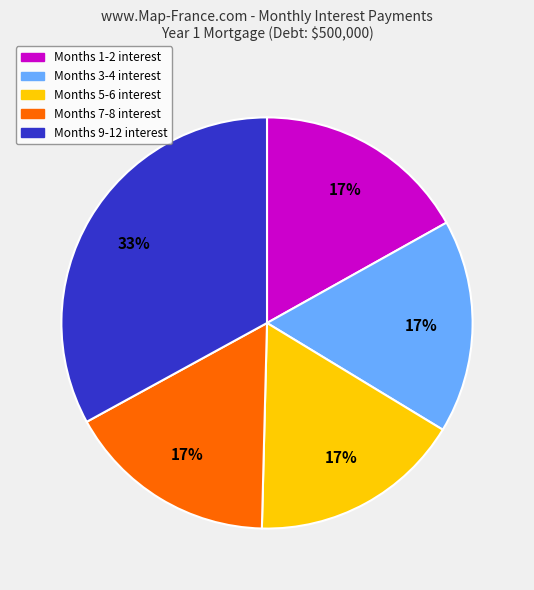

Is there a majority slice in this chart?

No